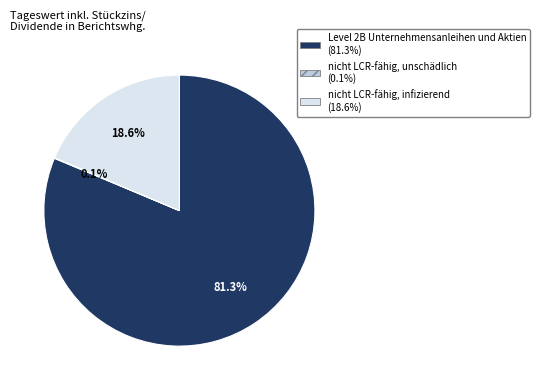

Which category has the biggest portion of the pie?

Level 2B Unternehmensanleihen und Aktien